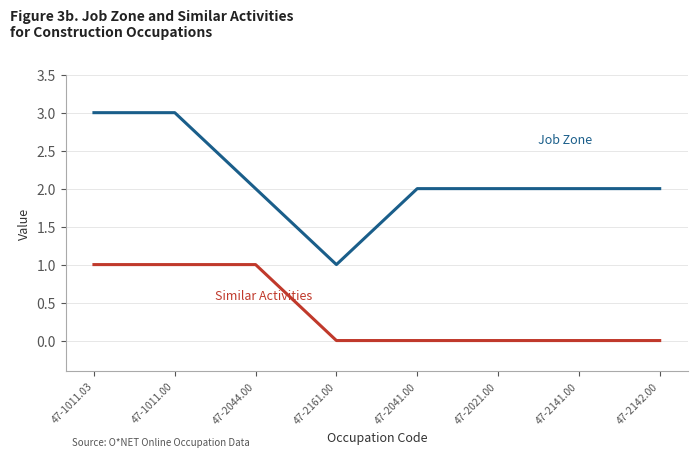

What position from the right is 47-2041.00?

4